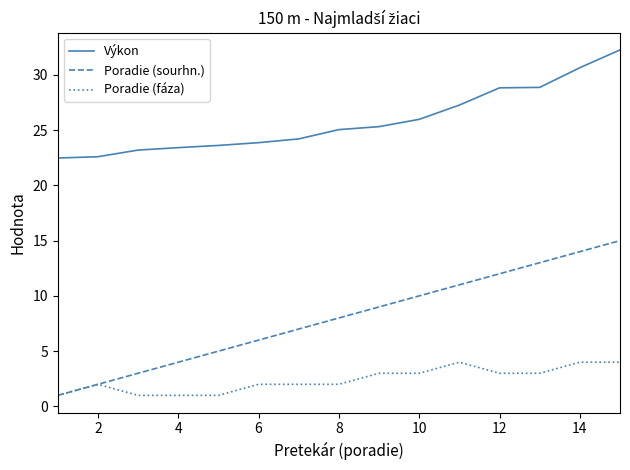

Which series has the widest spread of values?

Poradie (sourhn.)